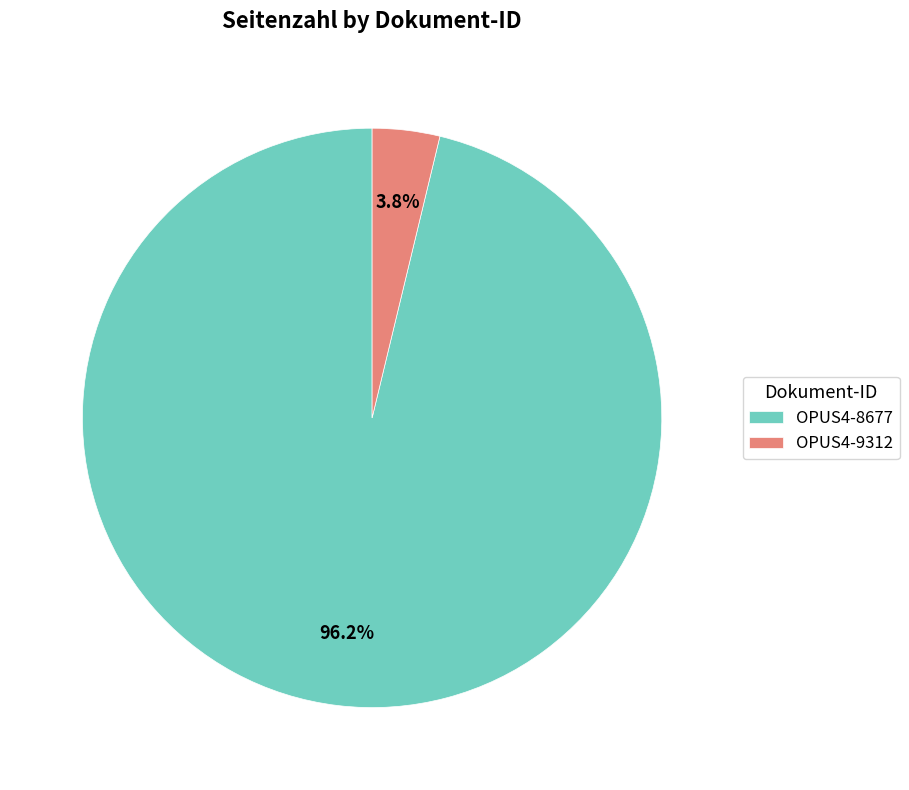

Which category accounts for the majority?

OPUS4-8677